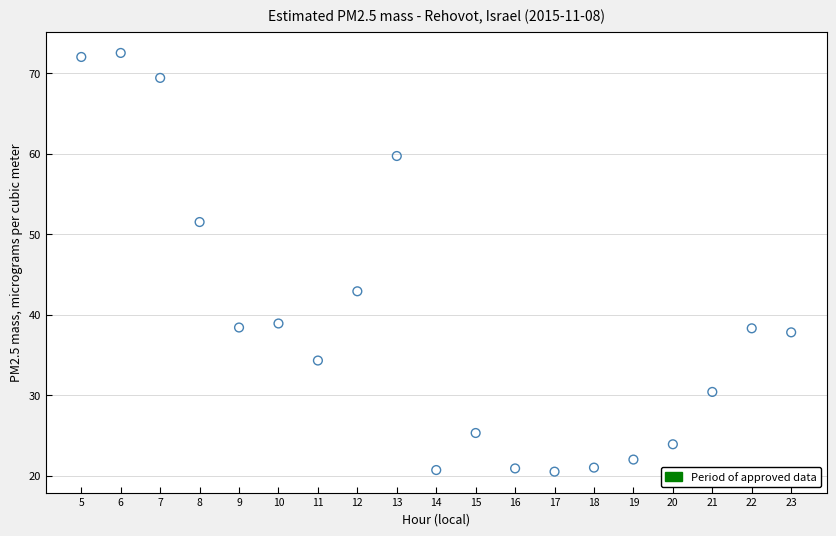

What is the range of Y values (max minus min)?

52.0